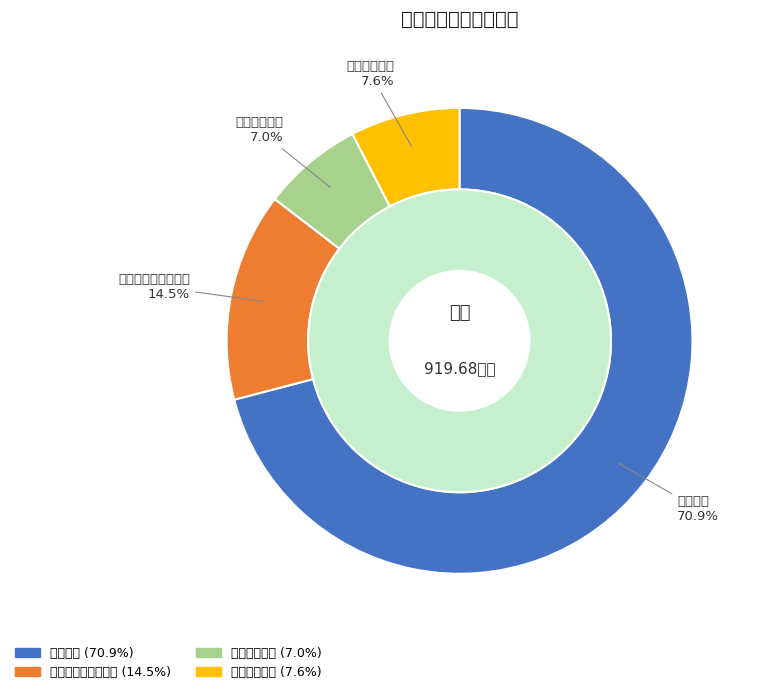

Does 住房保障支出 represent more than half of the total?

No